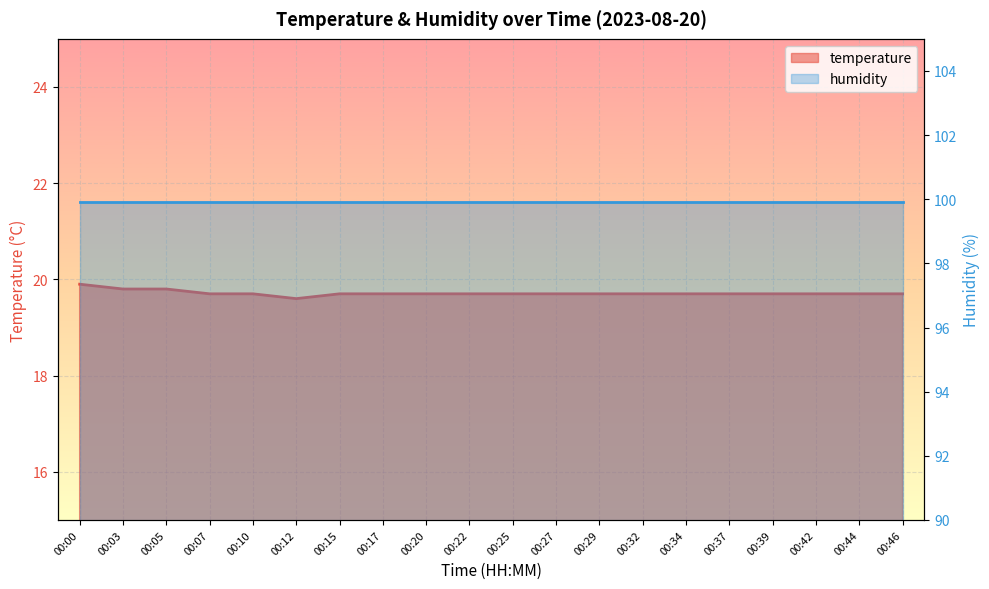

At which category does the data reach its first local valley?

00:12